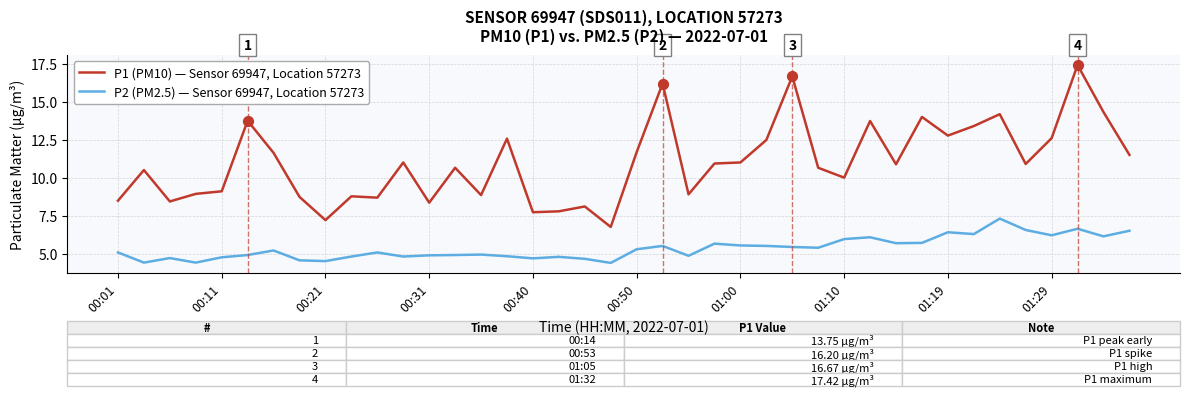

Which series has the largest total across all categories?

P1 (PM10) — Sensor 69947, Location 57273